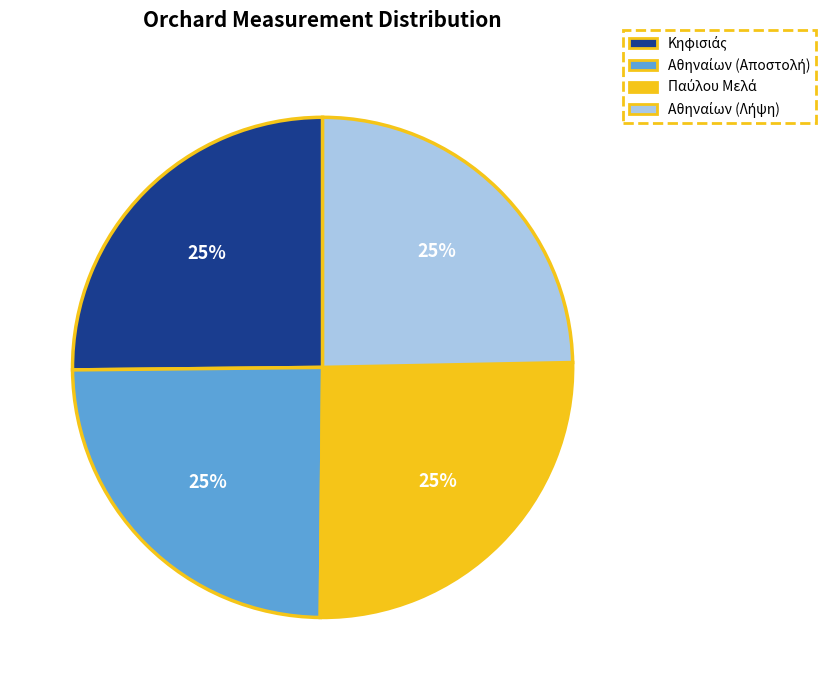

To the nearest percent, what is the average slice percentage?

25%